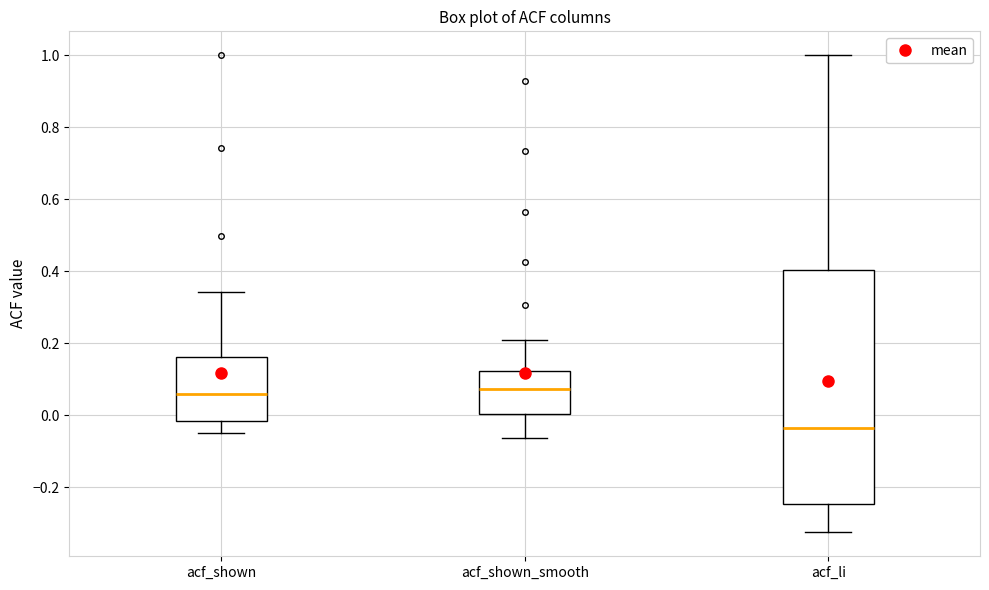

Comparing the boxes themselves (not the whiskers), which one is the tallest?

acf_li